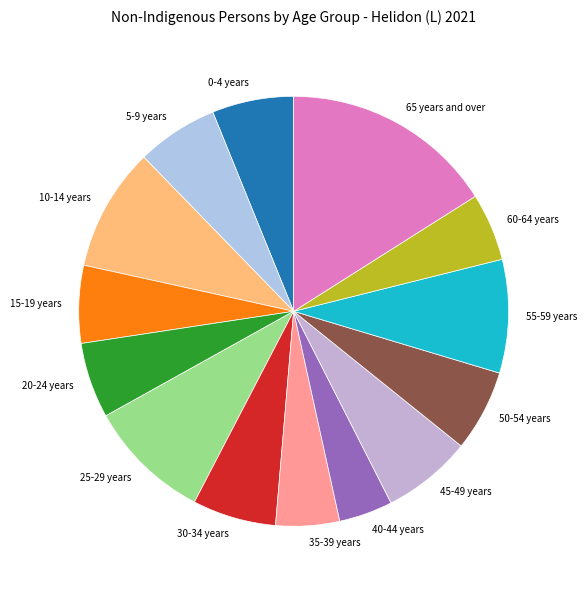

Between 35-39 years and 30-34 years, which is larger?

30-34 years